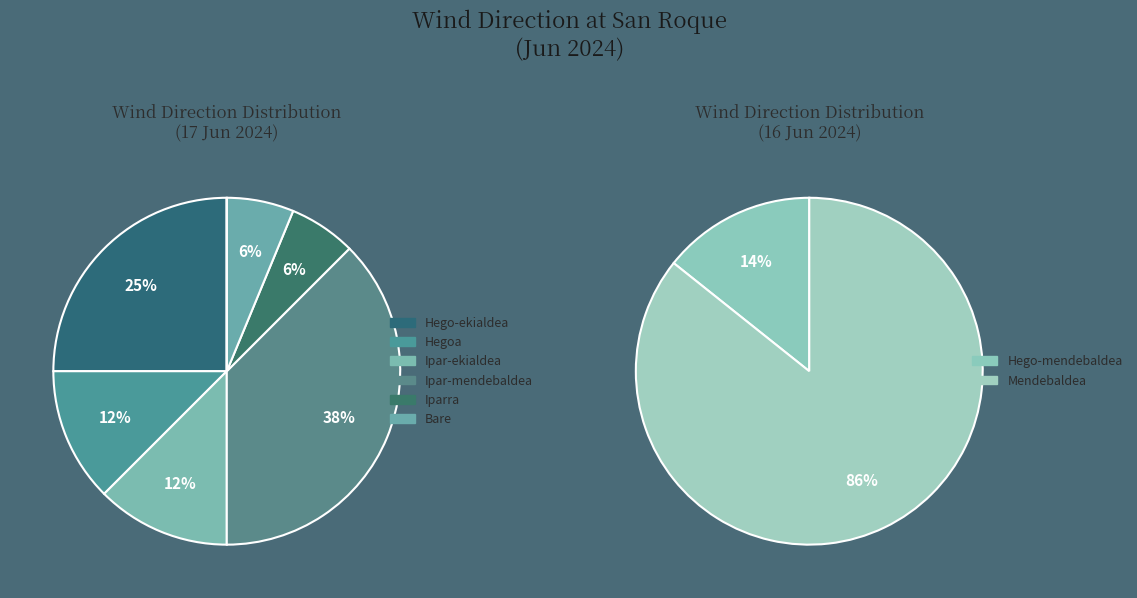

Does Ekialdea represent more than half of the total?

No